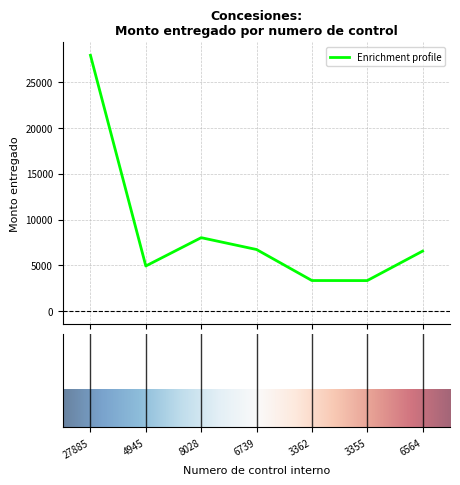

How many interior local peaks (higher than both neighbors) does the data have?

1